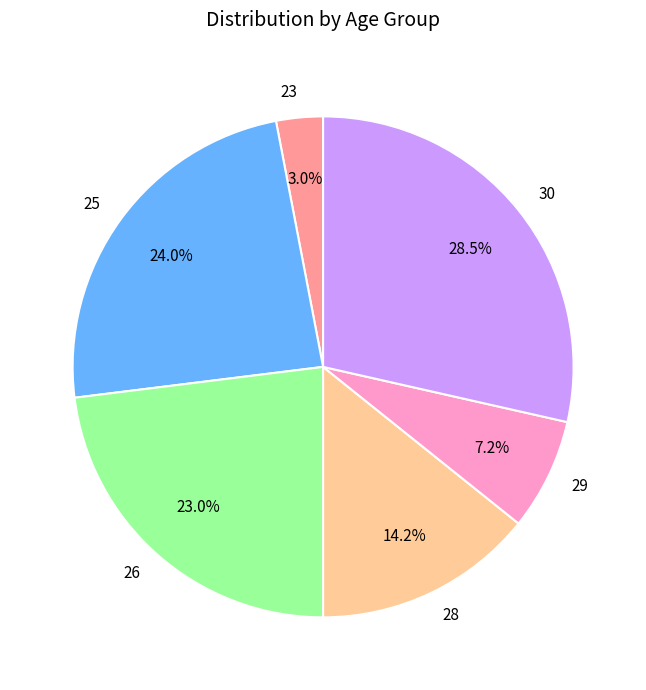

To the nearest percent, what is the difference between the largest and smallest slice percentages?

26%